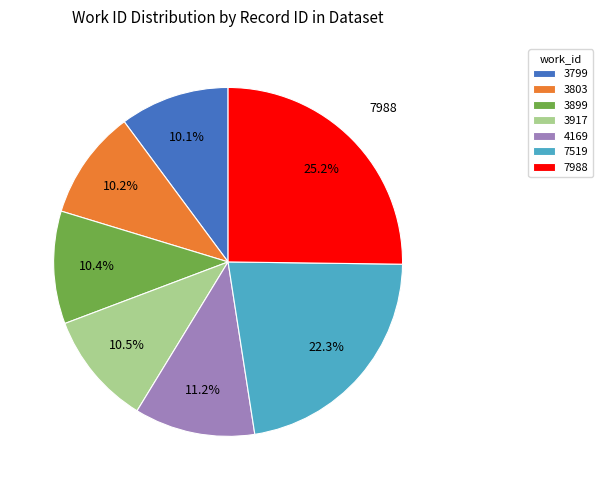

What portion of the pie excludes 7988?

74.8%